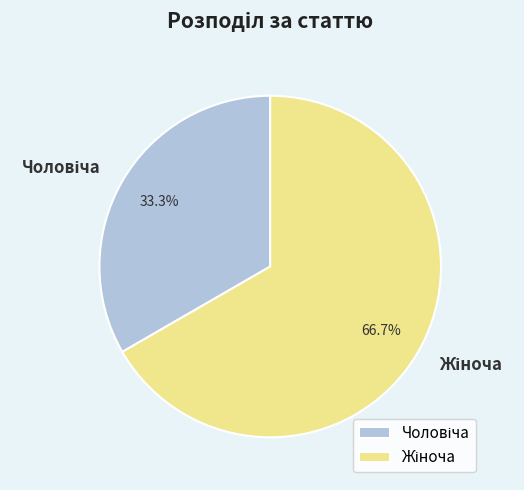

Does any single category account for the majority?

Yes